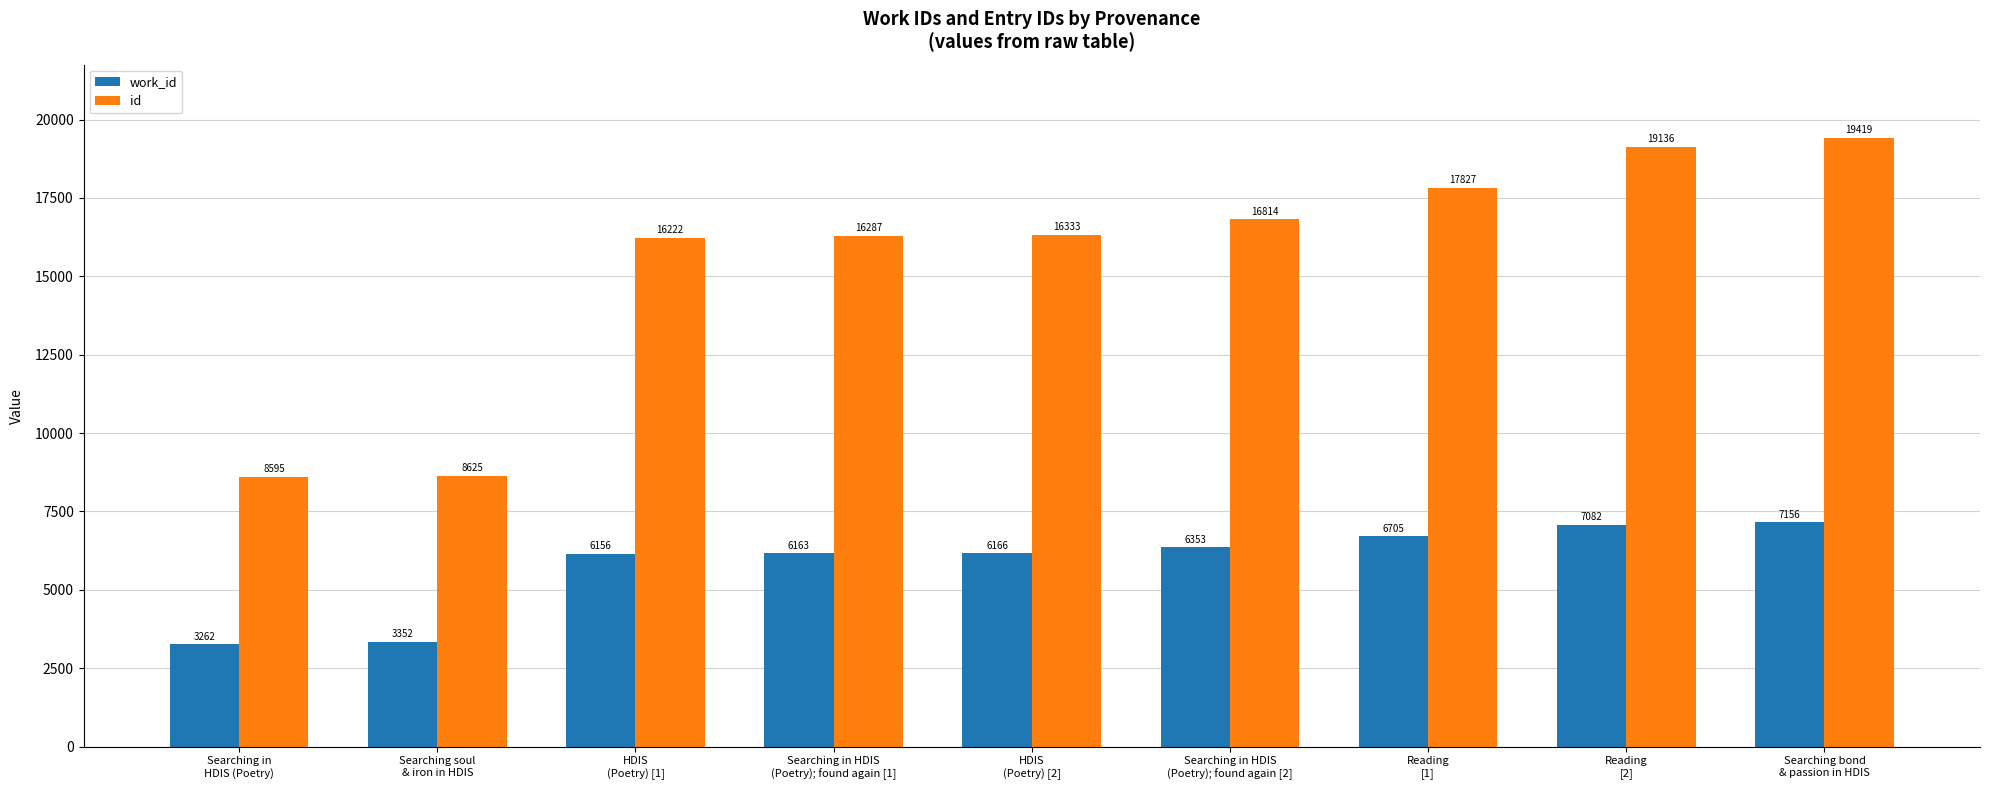

What is the value of the id bar at the 9th from the left?

19419